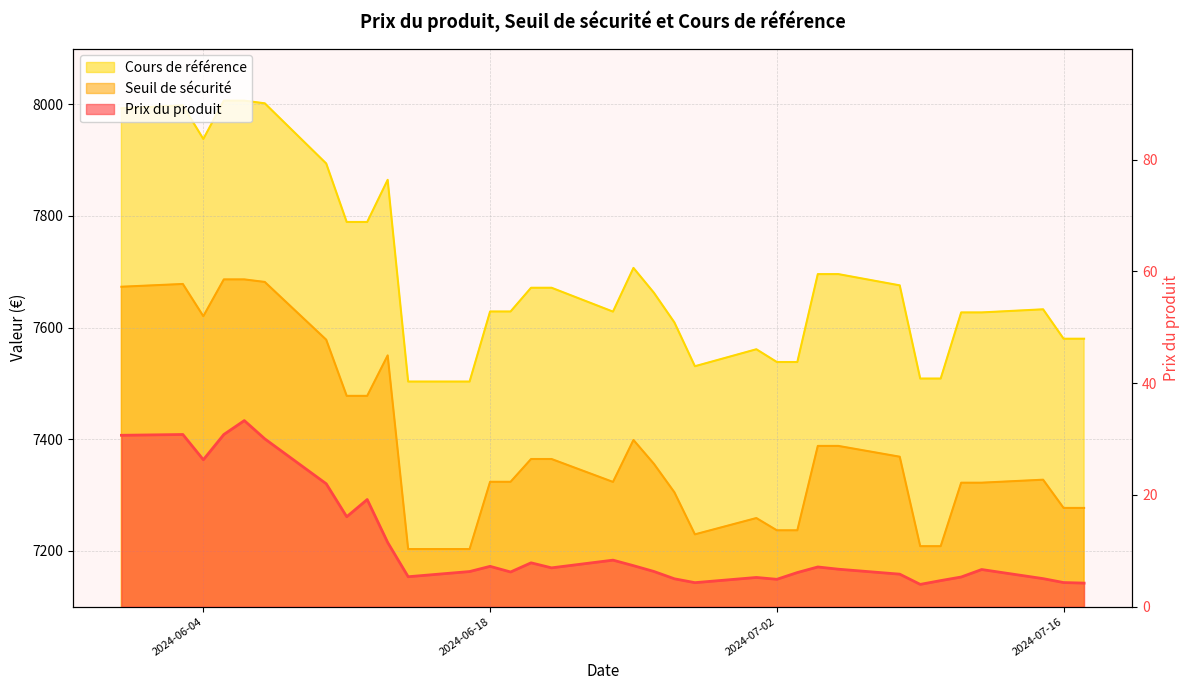

Is it true that Prix du produit equals 6.3 at 2024-06-17?

True